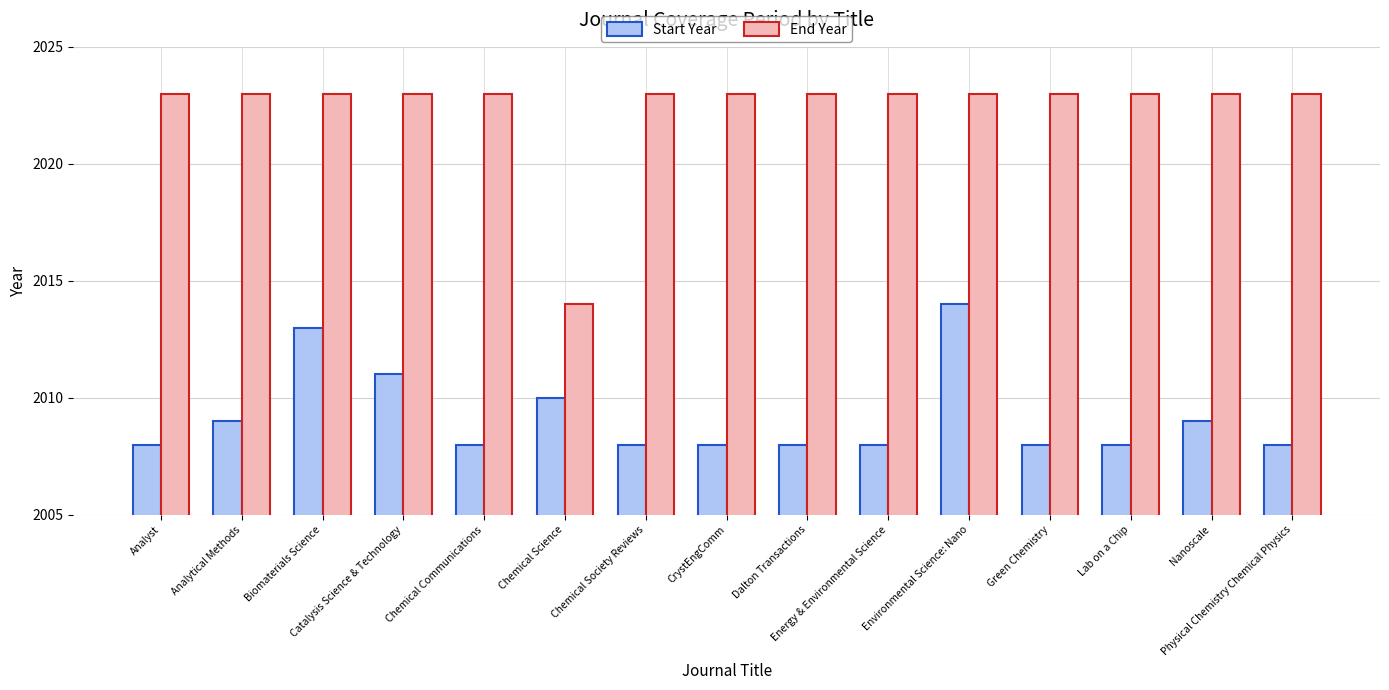

At which label is Start Year closest to 2011?

Catalysis Science & Technology